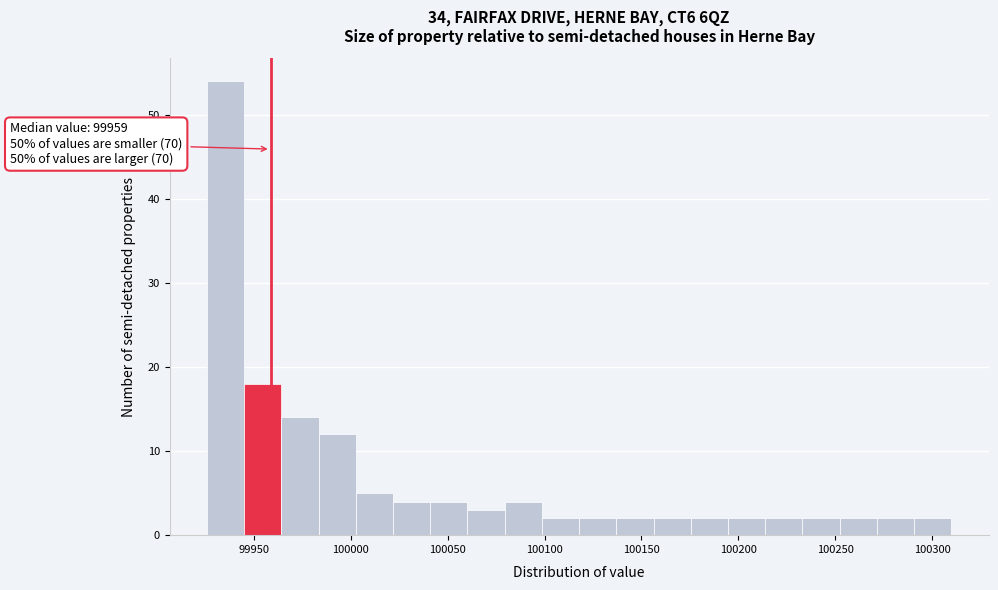

Around what value on the x-axis is the tallest bar? Give the approximate position of its centre, as read against the axis.

99935